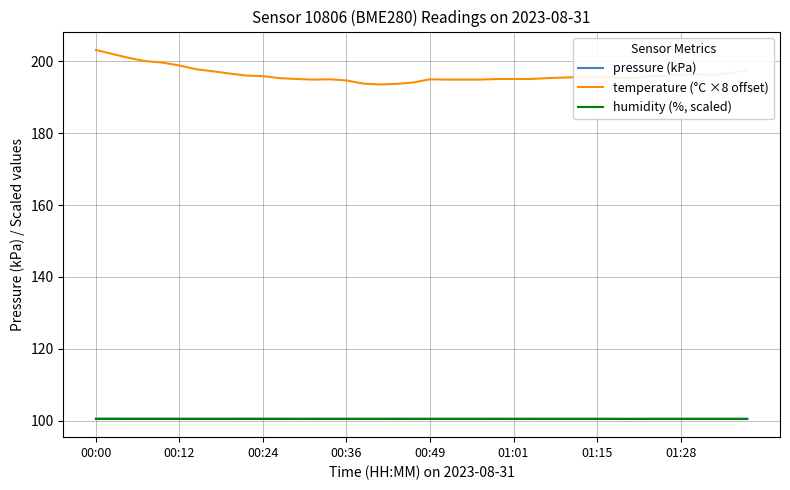

True or false: temperature (°C ×8 offset) and pressure (kPa) intersect in this chart.

False